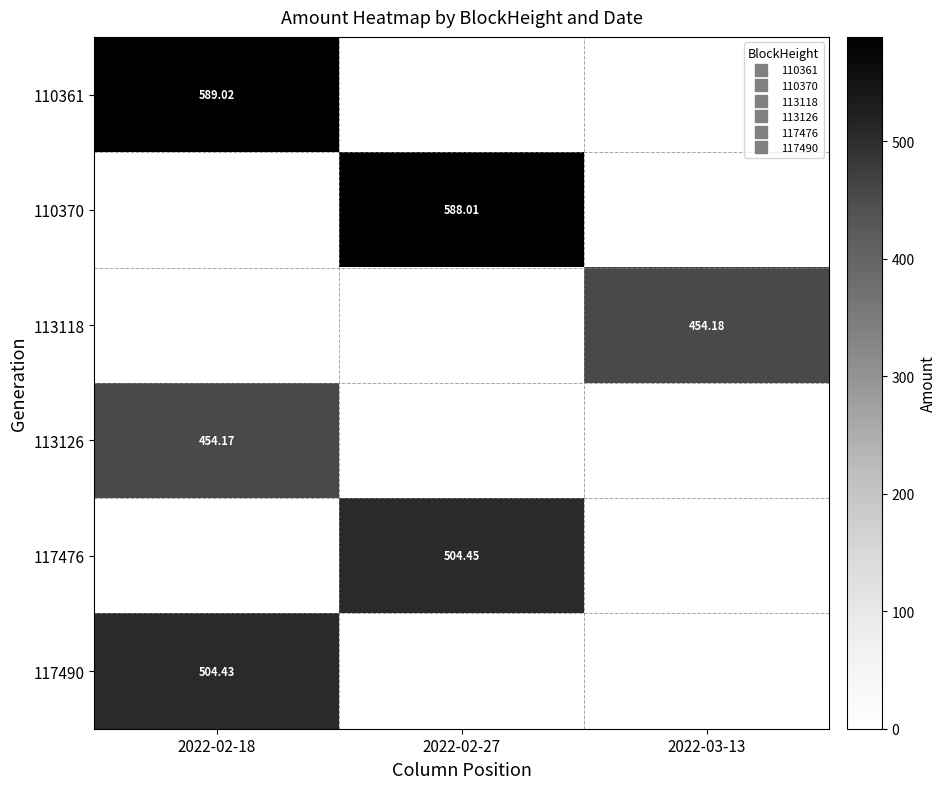

What is the difference between the 117476 values at 2022-02-18 and 2022-02-27?

504.4